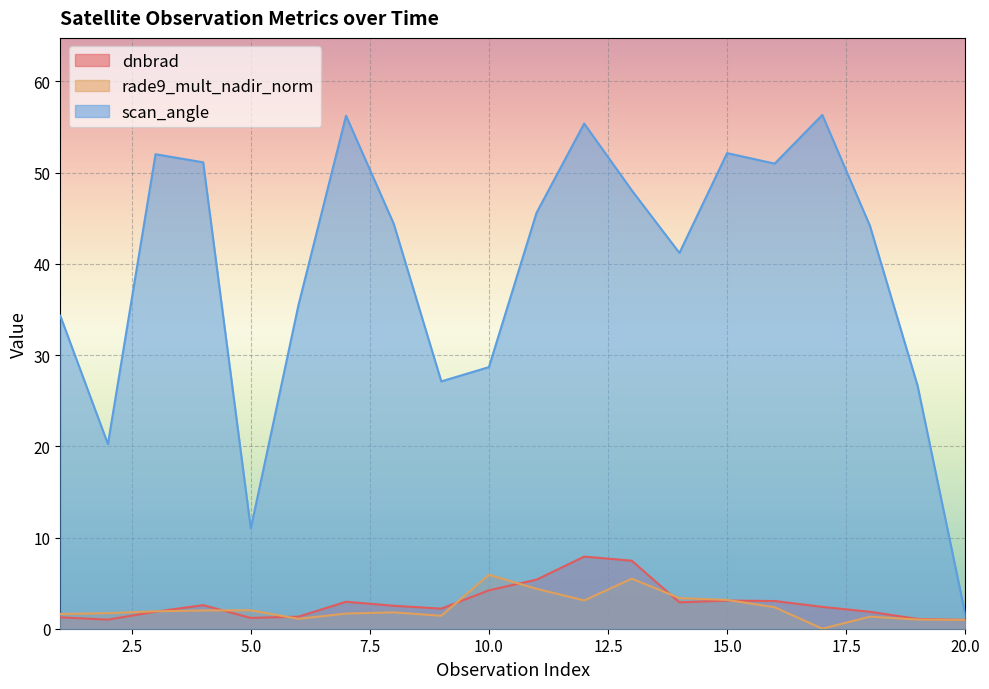

True or false: scan_angle has a value of 48.1 at 13.

True